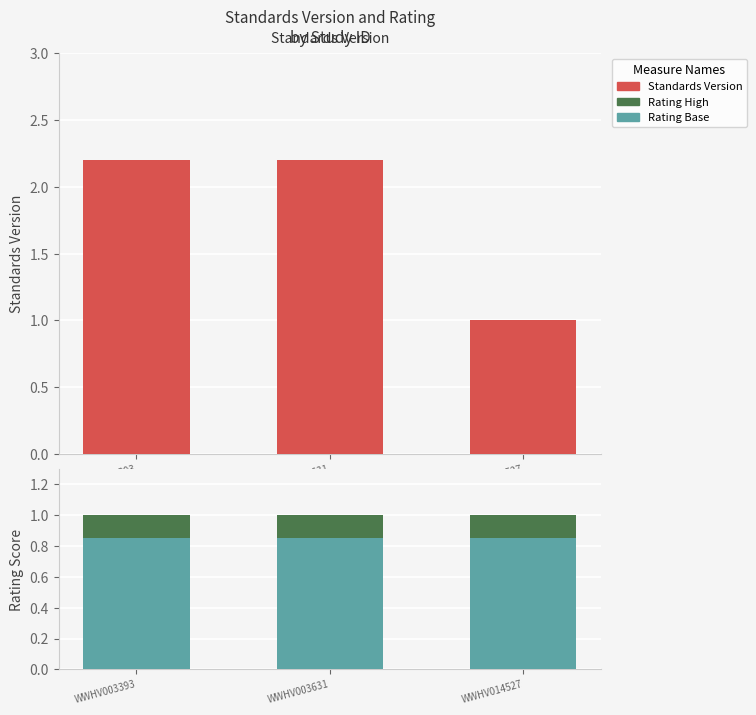

At how many categories does at least one series exceed 1?

2